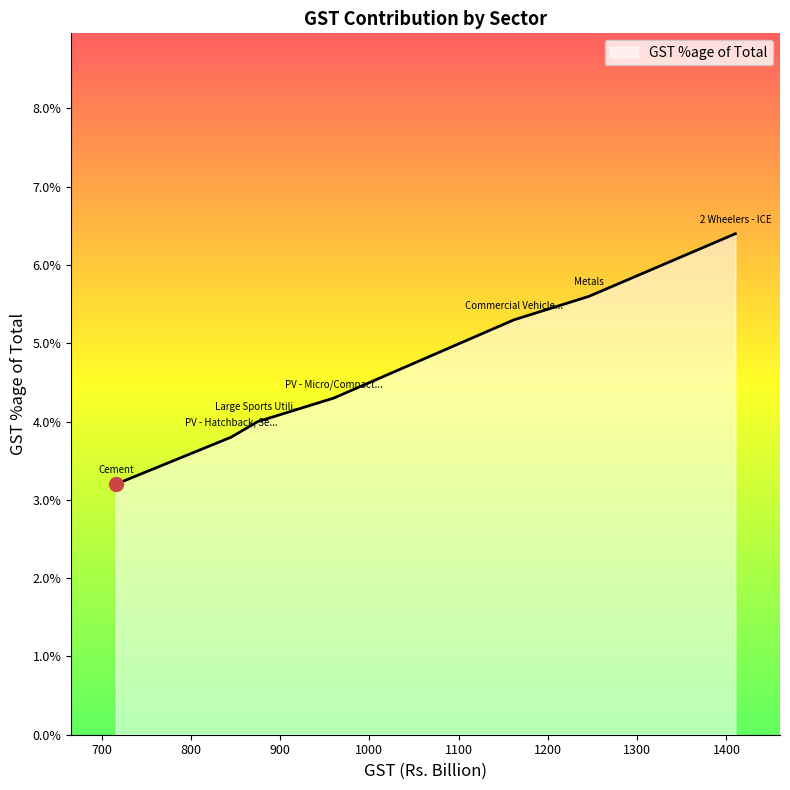

True or false: the data has more than 2 interior local peaks.

False